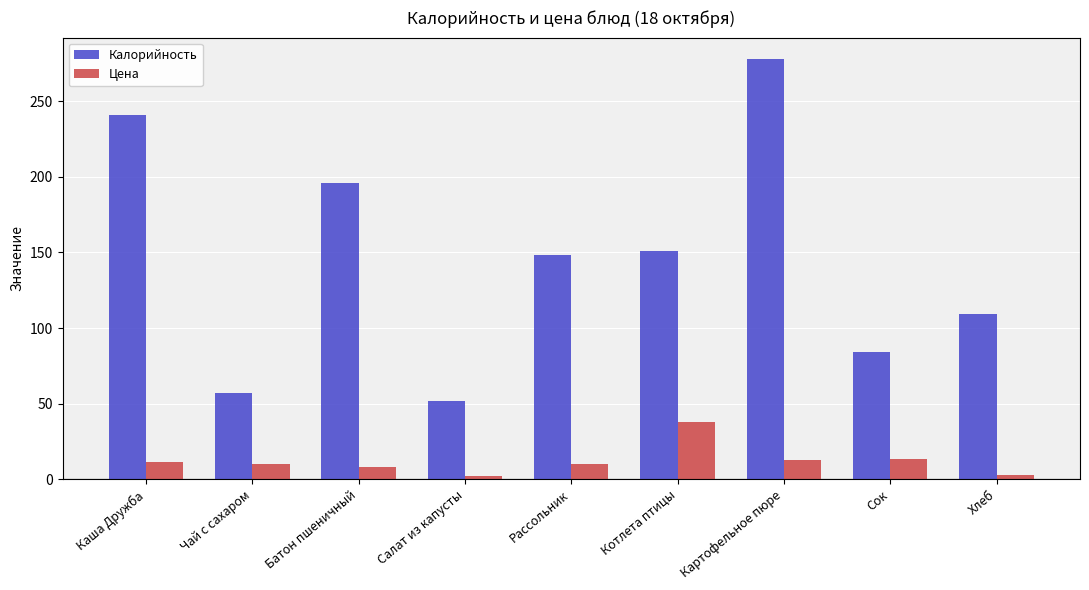

Which series has the largest range (max minus min)?

Калорийность